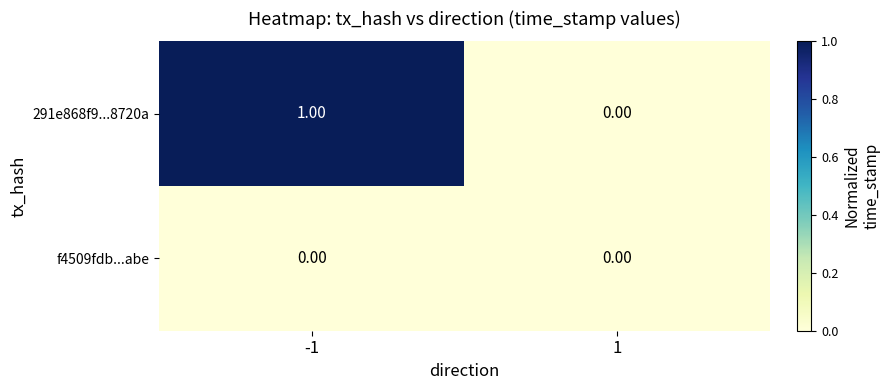

Which series has the largest total across all categories?

291e868f9...8720a